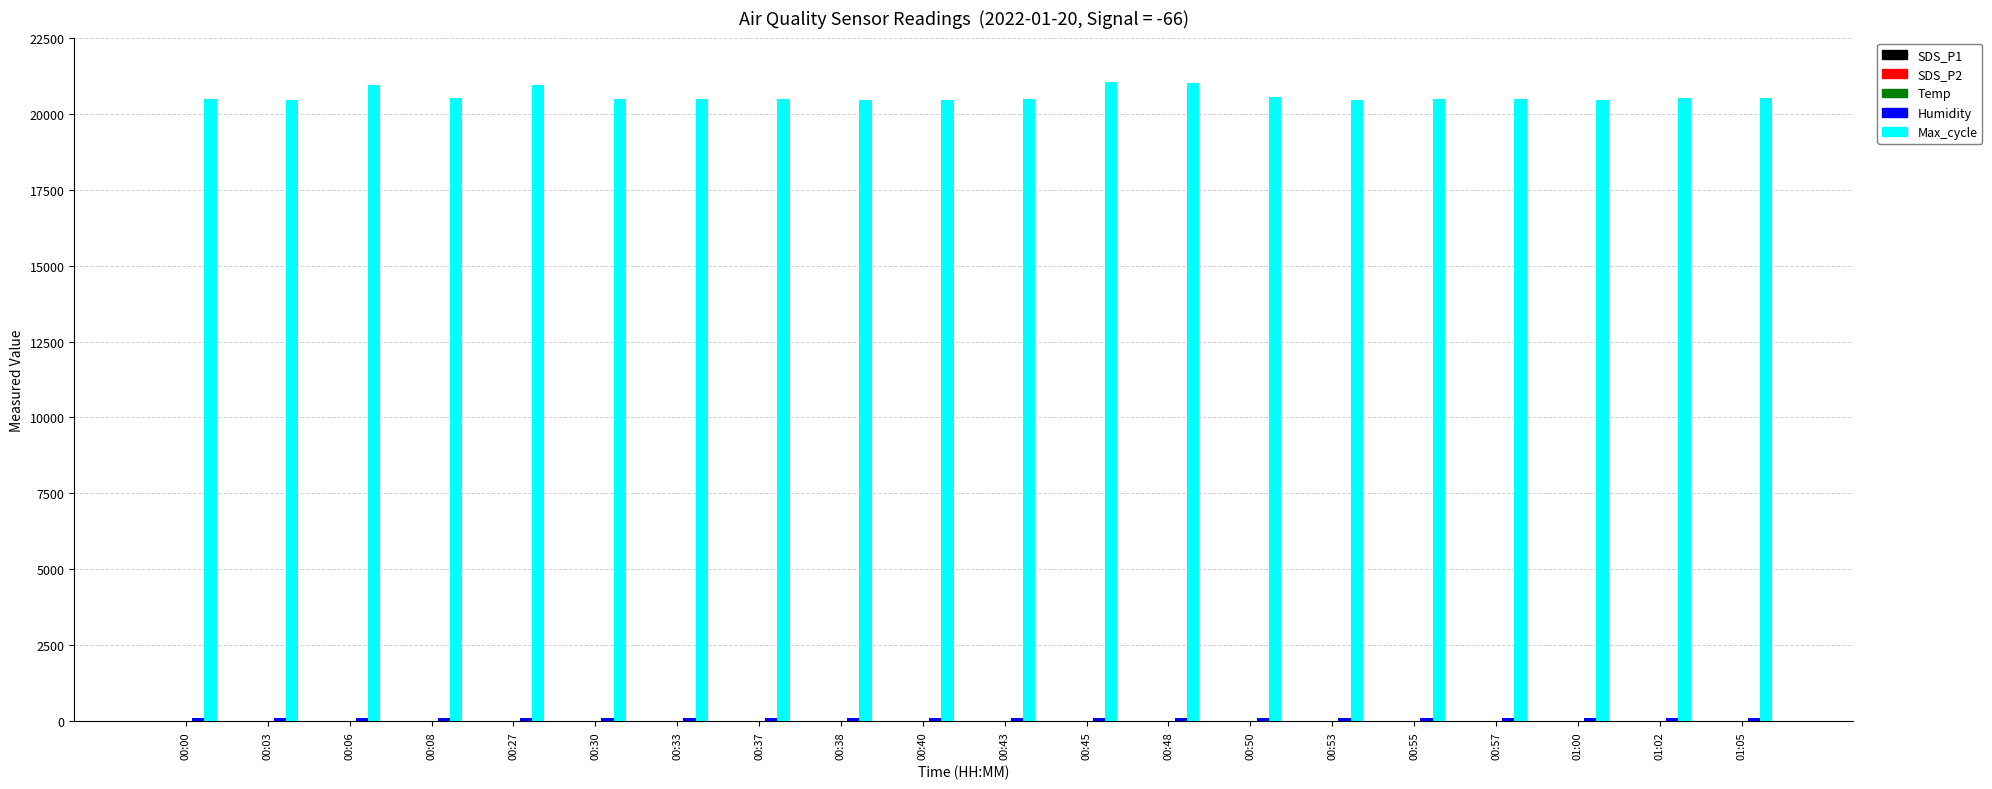

Are the bars horizontal?

No